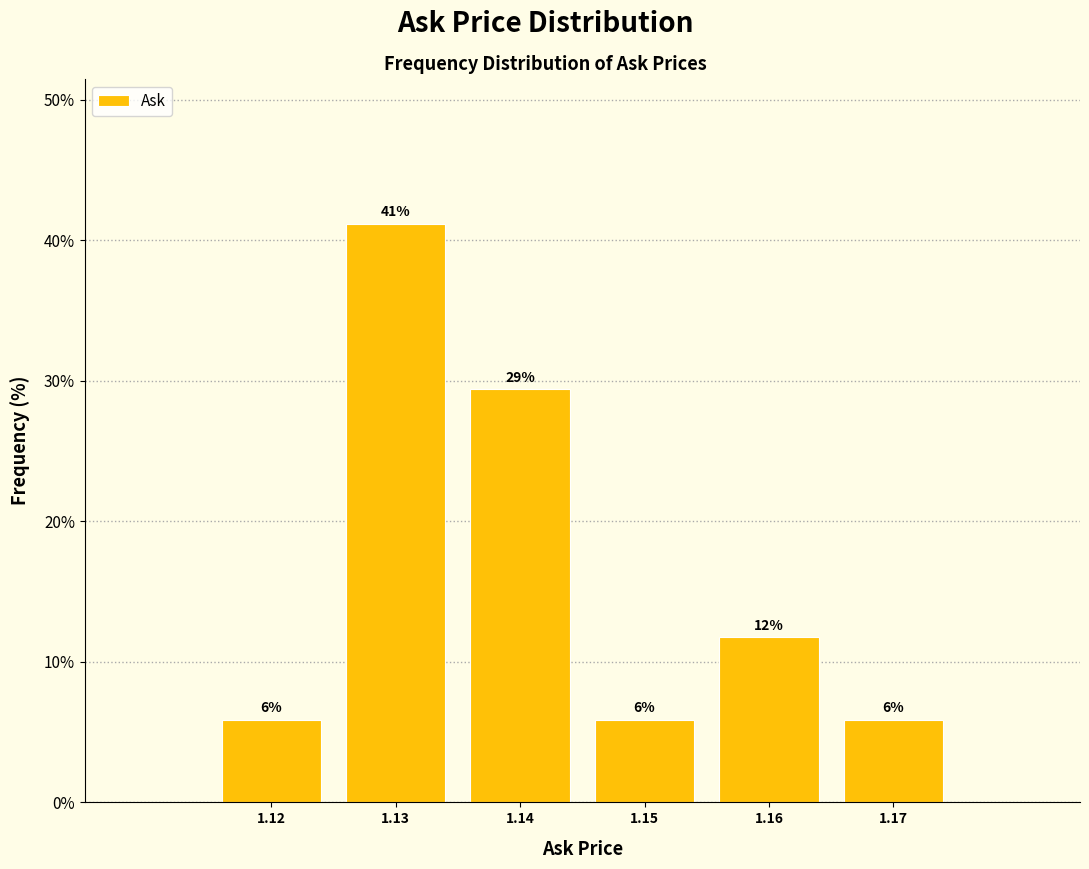

Does the chart contain any negative values?

No